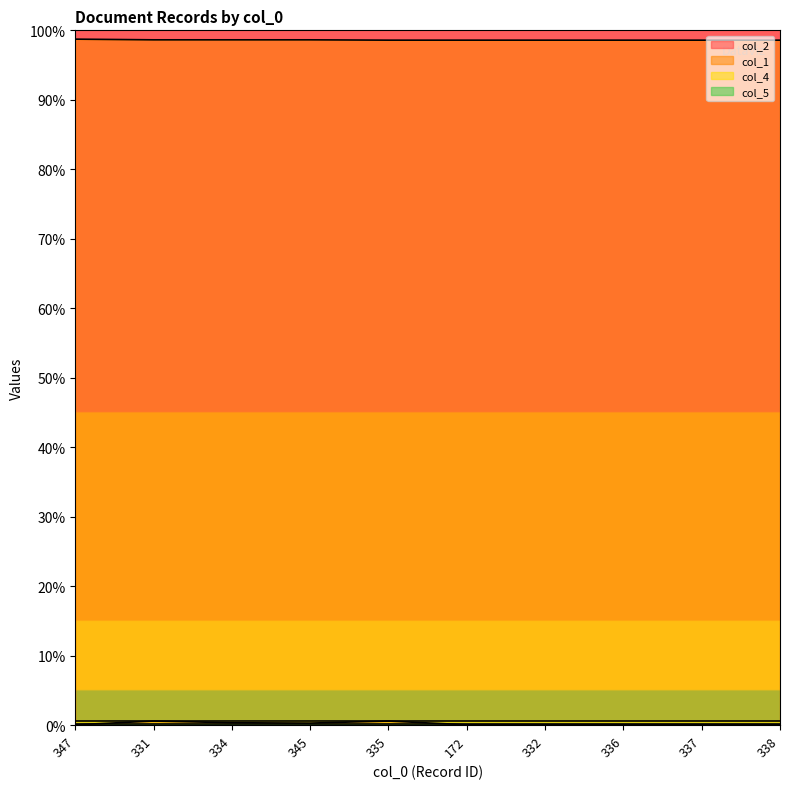

List the labels in order of col_2 value, largest first.

331, 335, 334, 345, 347, 172, 332, 336, 337, 338